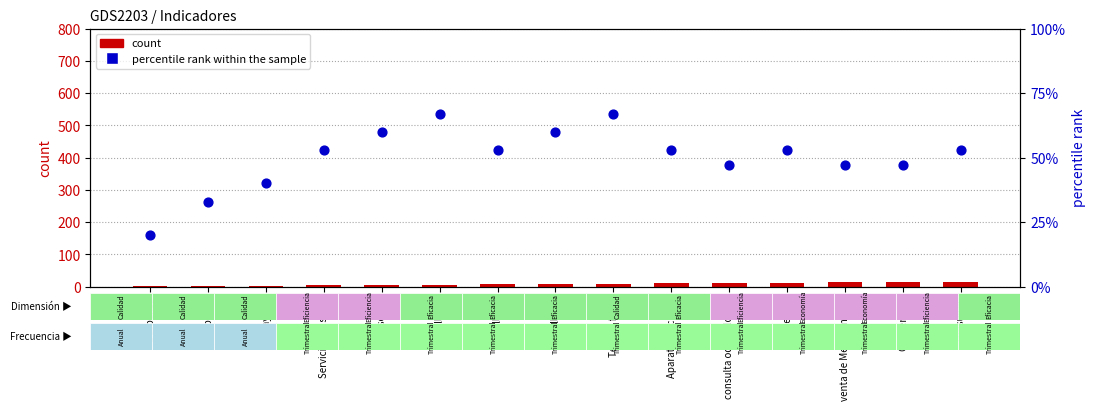

Which series has the widest spread of Y values?

percentile rank within the sample